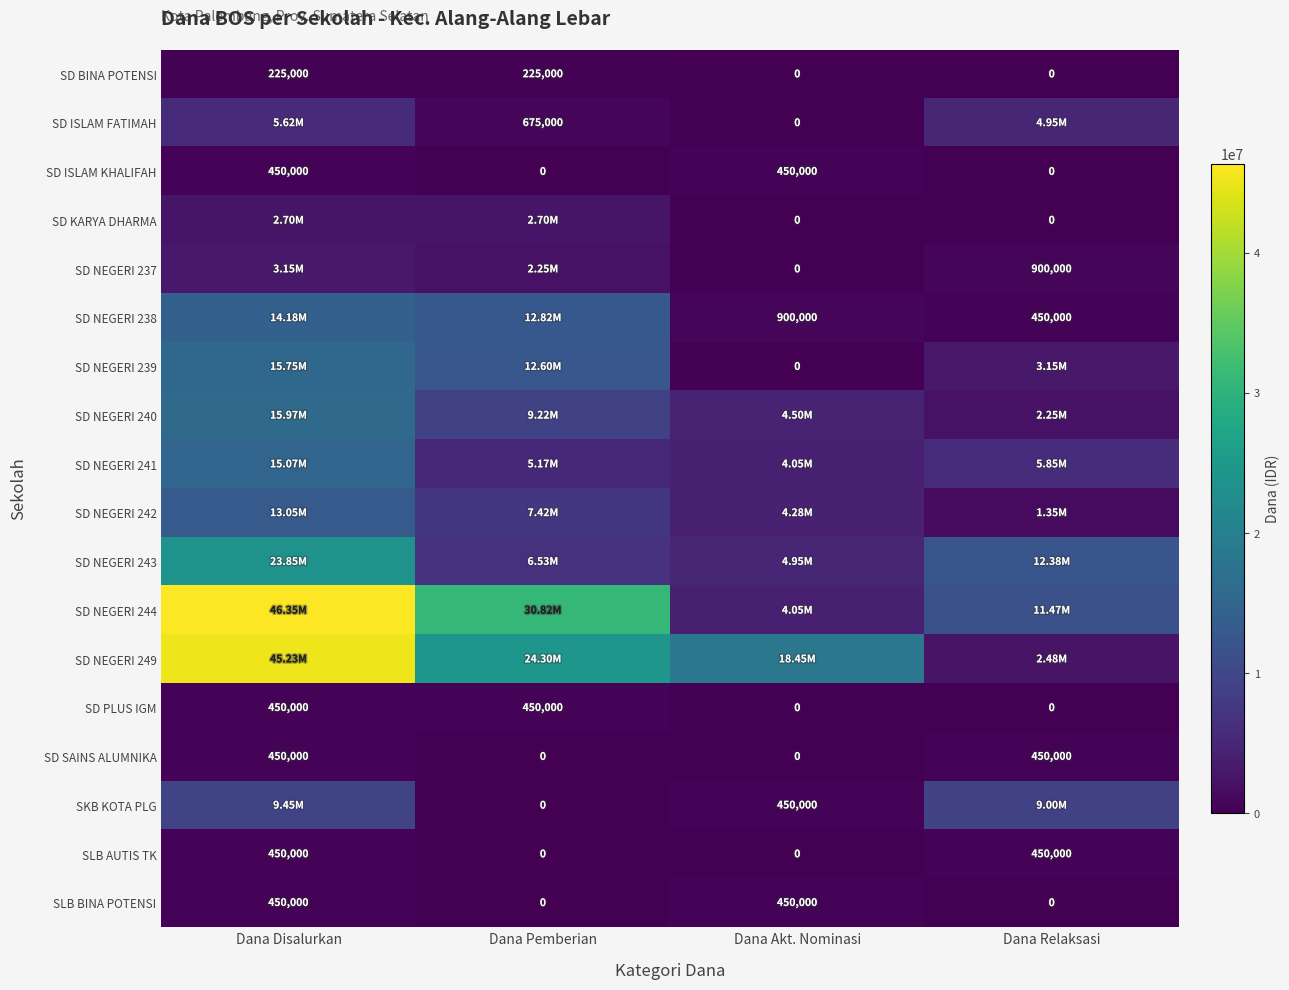

Which has a higher value, Dana Pemberian or Dana Disalurkan?

Dana Pemberian